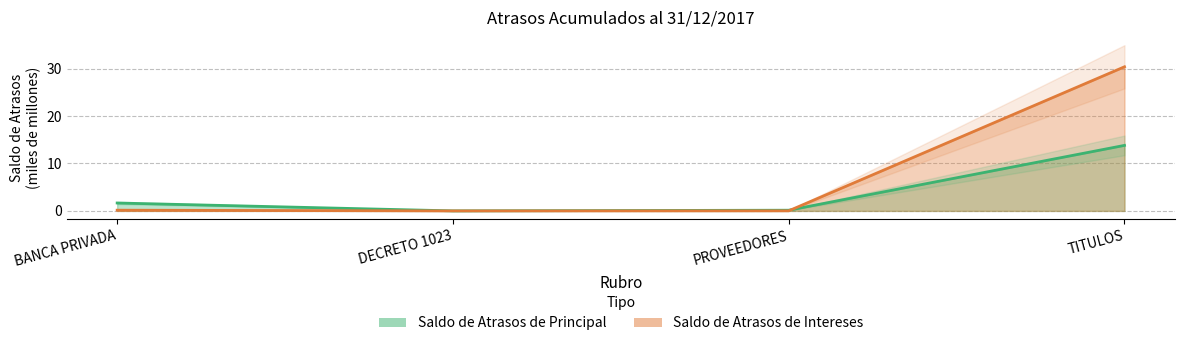

Reading right to left, what are all the values shown in this chart?

Saldo de Atrasos de Principal: 13.8	0.1	0.0	1.7
Saldo de Atrasos de Intereses: 30.4	0.0	0.0	0.2